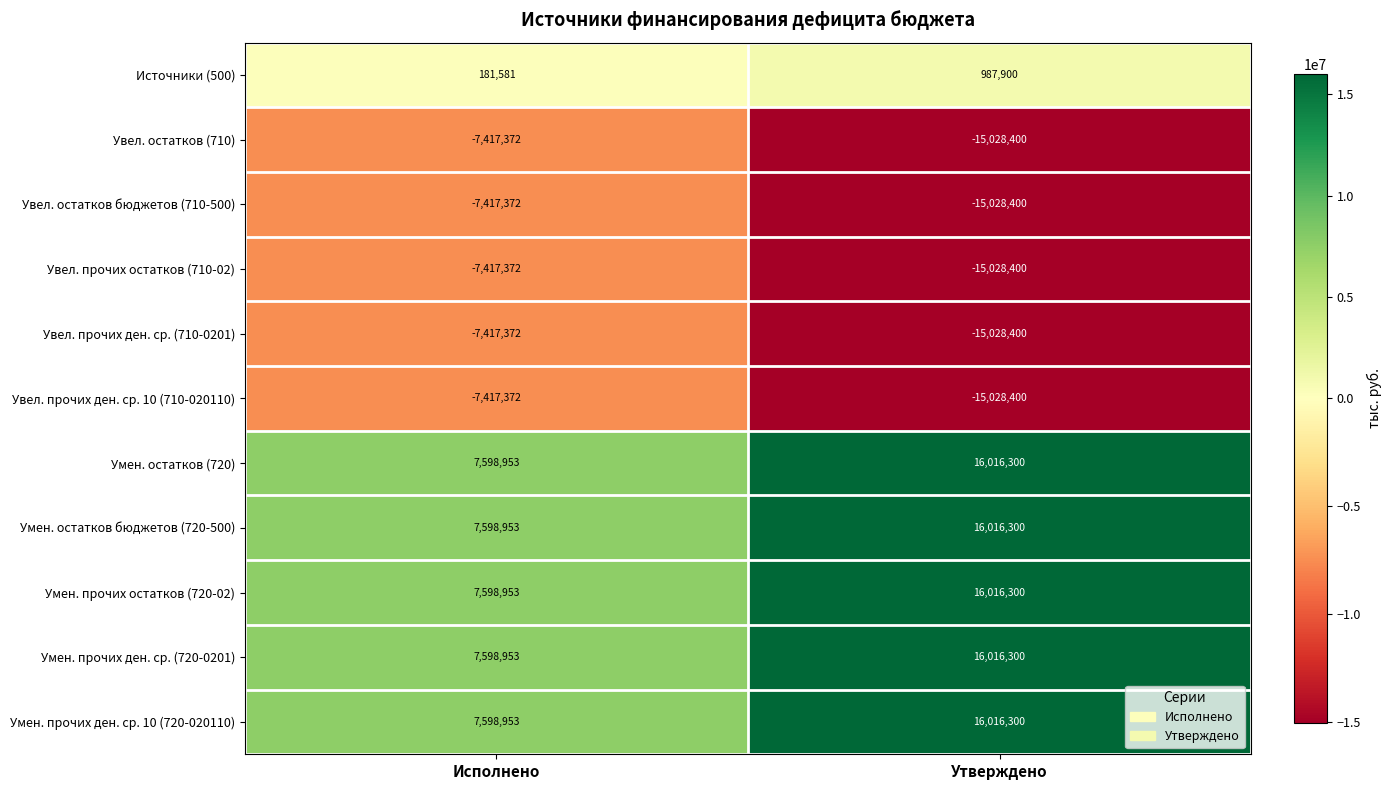

What is the sum of the Увел. прочих ден. ср. 10 (710-020110) values at Утверждено and Исполнено?

-22445772